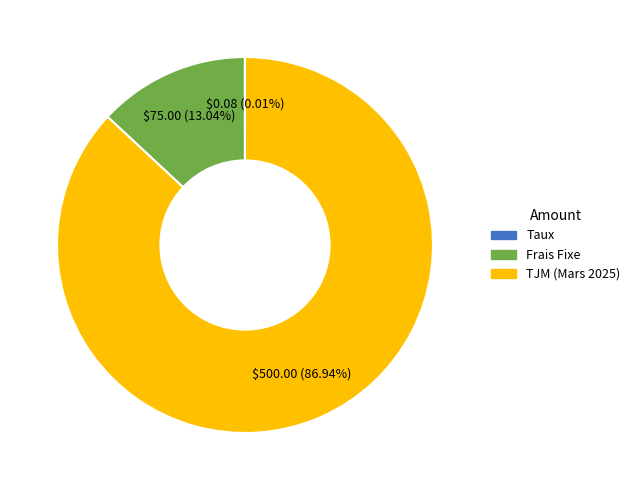

Which slice is the largest?

TJM (Mars 2025)